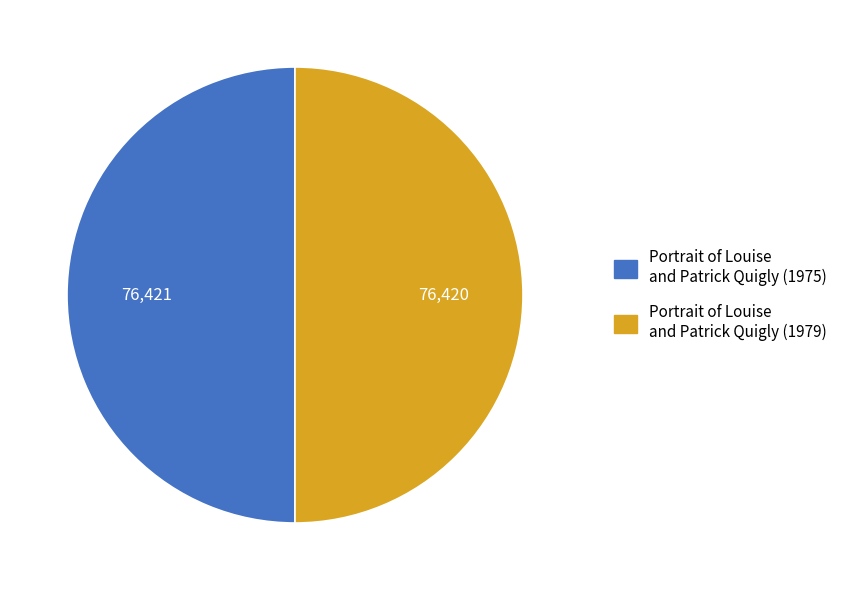

Count the number of slices in the pie.

2